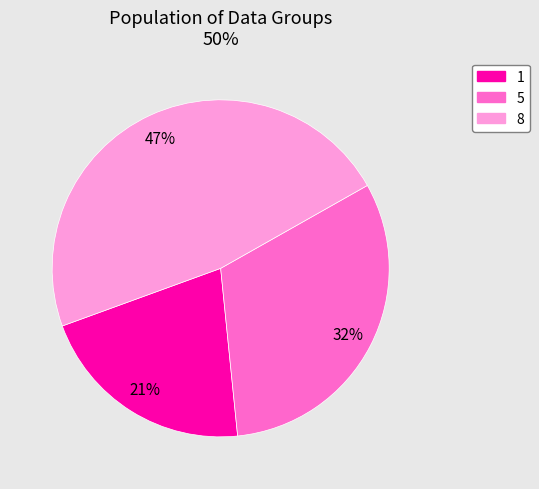

How many segments does this pie chart have?

3